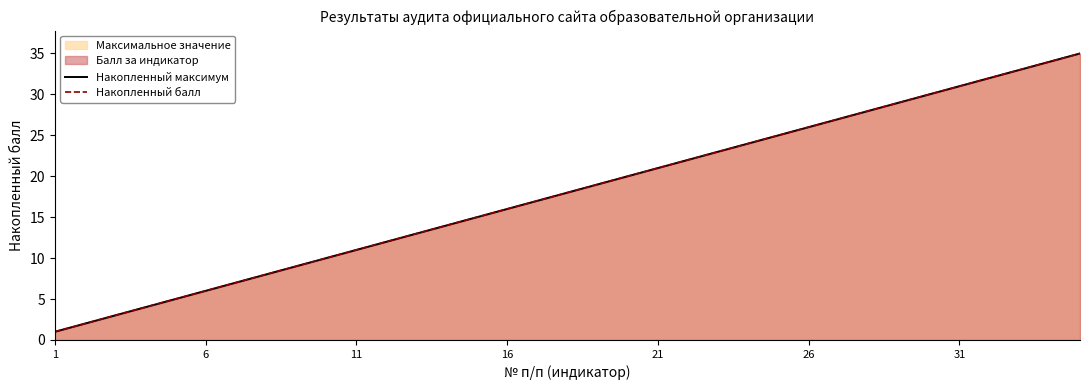

Does the chart have visible grid lines?

No